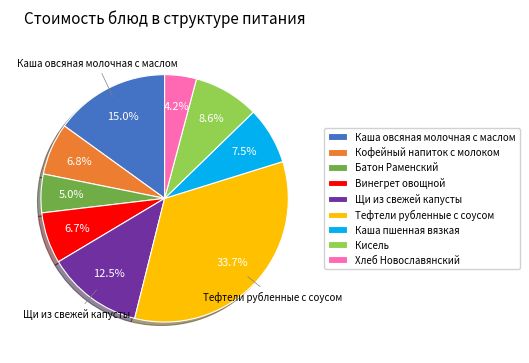

True or false: Кисель accounts for 9% of the total.

True